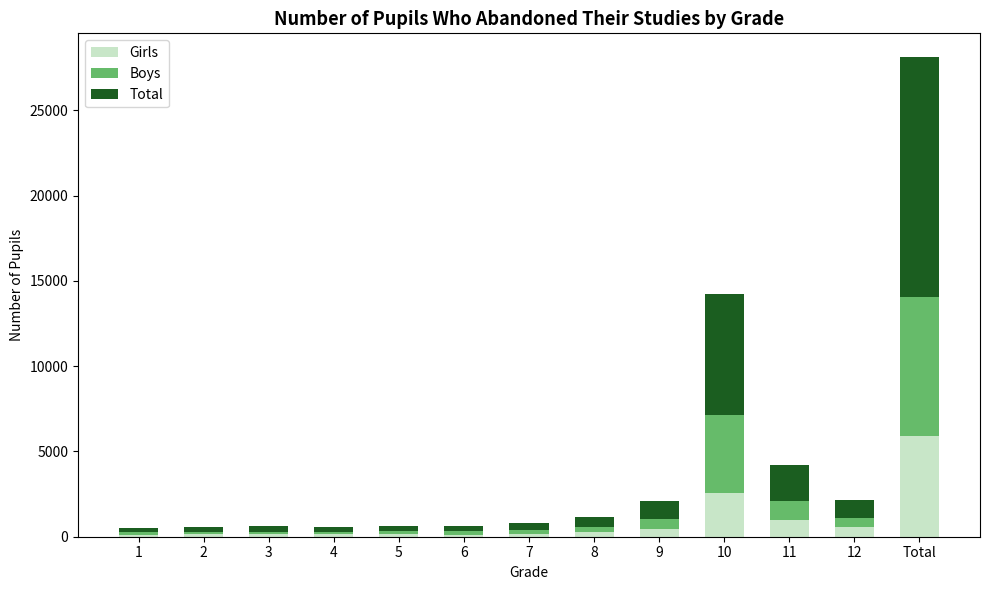

At which category is the sum across all series the highest?

Total